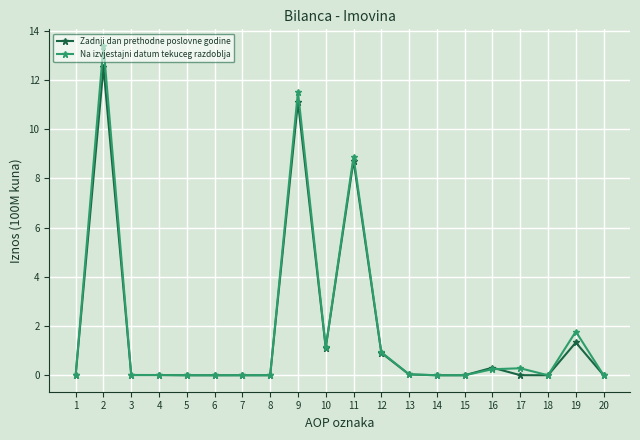

How many series are shown in this chart?

2